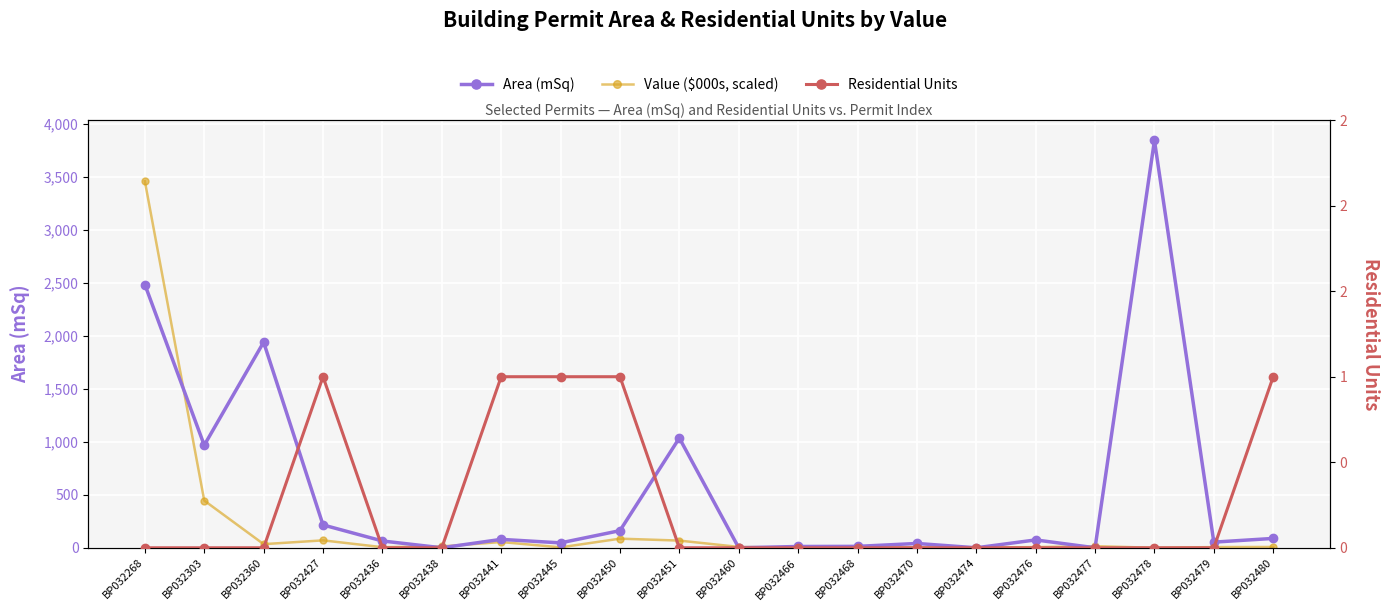

How many positive values does the Residential Units series have?

5